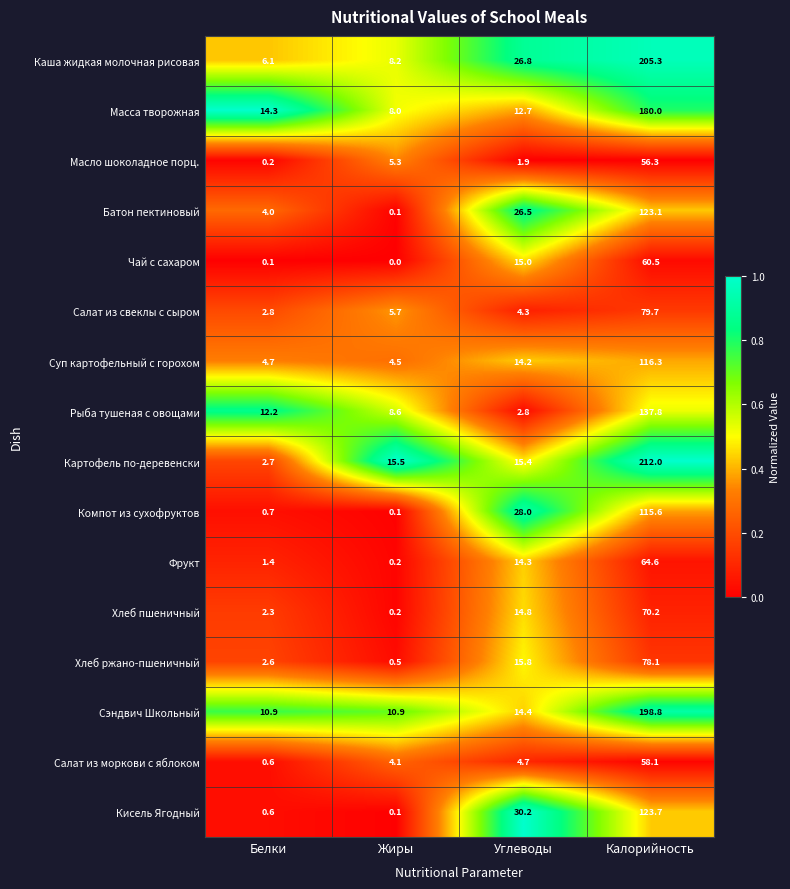

What is the total value across all series at Углеводы?

241.8